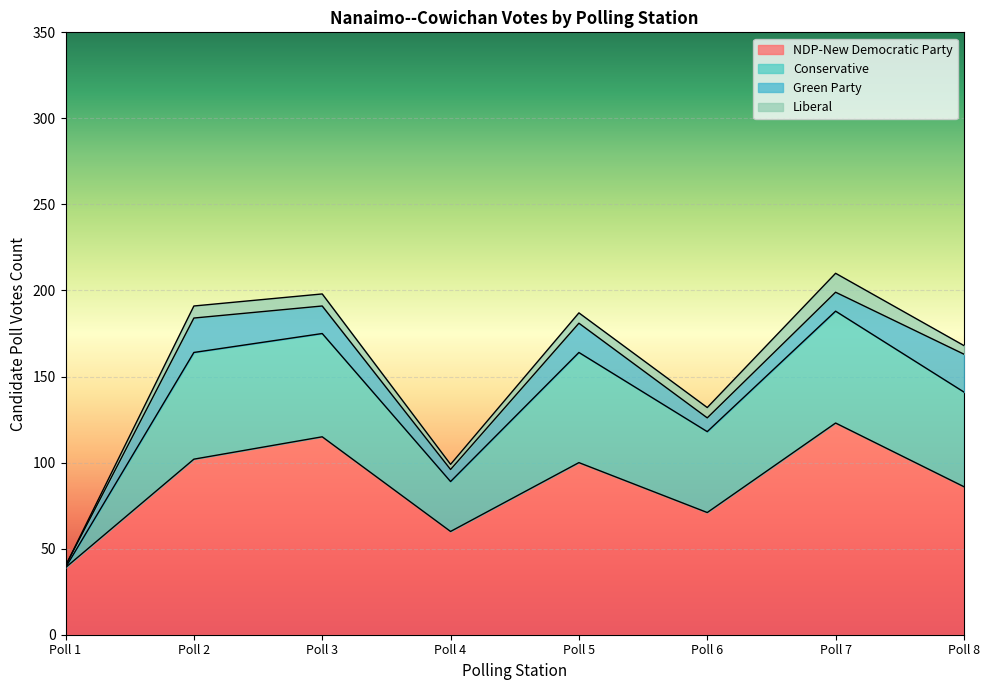

What is the sum of the NDP-New Democratic Party values at Poll 8 and Poll 5?

186